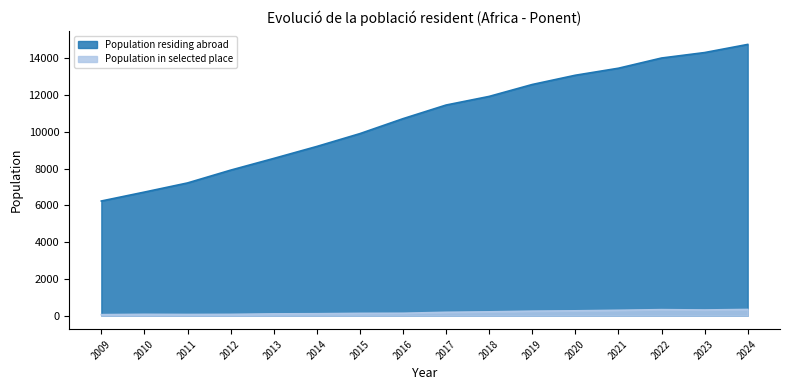

Which series has the largest range (max minus min)?

Population residing abroad